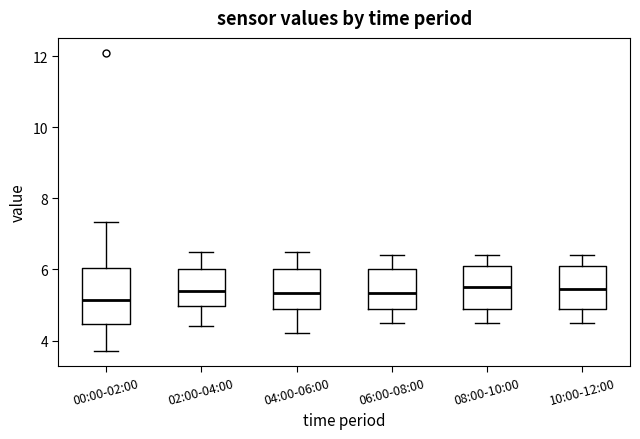

Reading left to right, read every box against the y-axis: the position of its median line, the range the box covers, and the ends of its whiskers. The values are not printed on the chart, so give them approximately, as read against the axis.

00:00-02:00: median 5.2, box 4.4 to 6.0, whiskers 3.8 to 7.4
02:00-04:00: median 5.4, box 5.0 to 6.0, whiskers 4.4 to 6.6
04:00-06:00: median 5.4, box 4.8 to 6.0, whiskers 4.2 to 6.6
06:00-08:00: median 5.4, box 4.8 to 6.0, whiskers 4.6 to 6.4
08:00-10:00: median 5.6, box 4.8 to 6.2, whiskers 4.6 to 6.4
10:00-12:00: median 5.4, box 4.8 to 6.2, whiskers 4.6 to 6.4